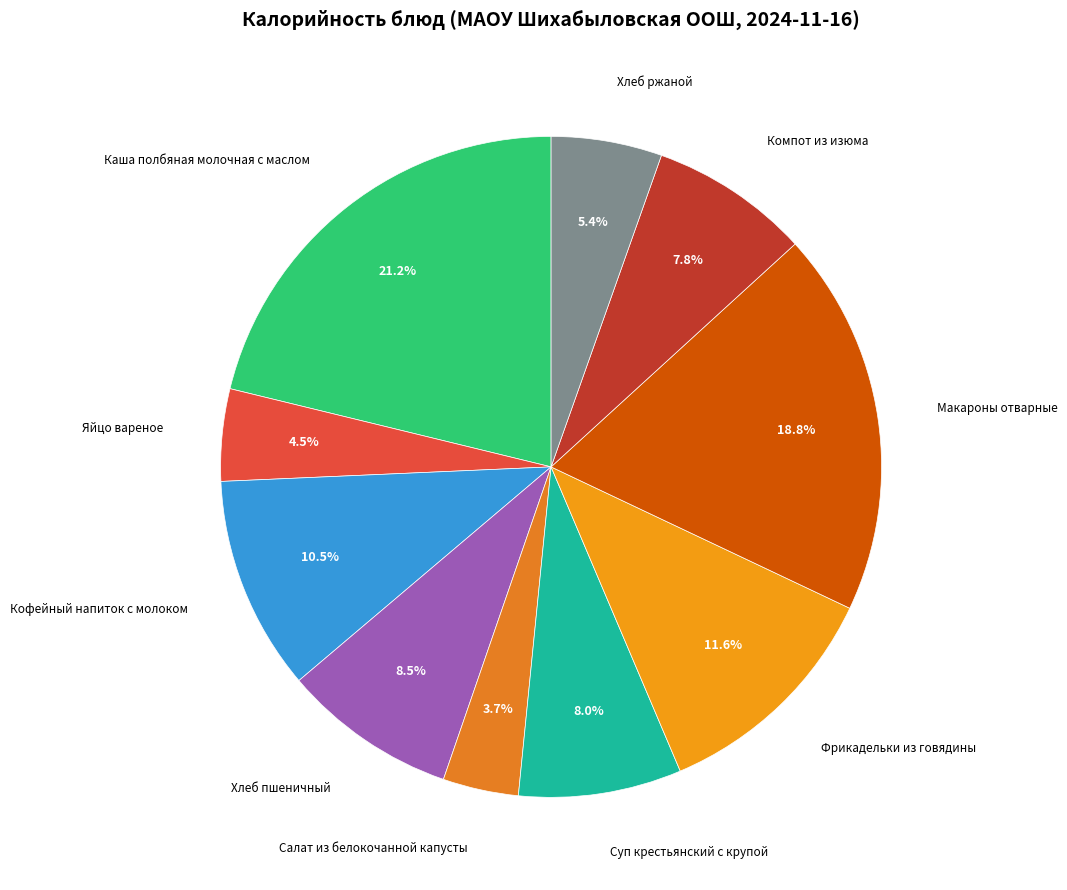

How many slices are in this pie chart?

10